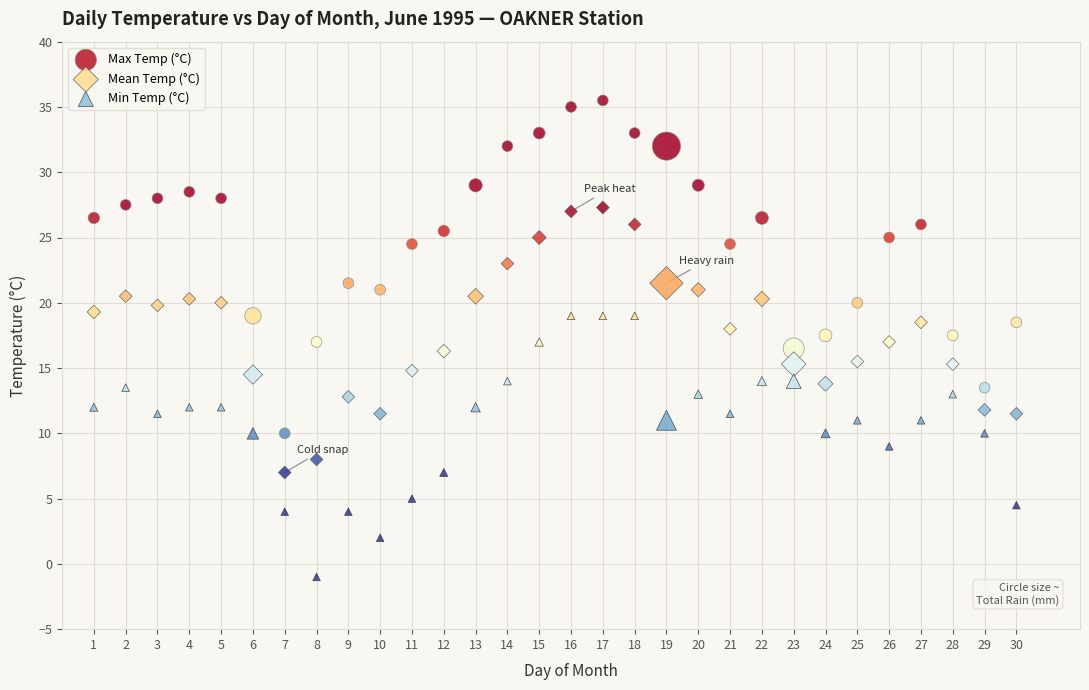

Across all data points, what is the range of X values (max minus min)?

29.0